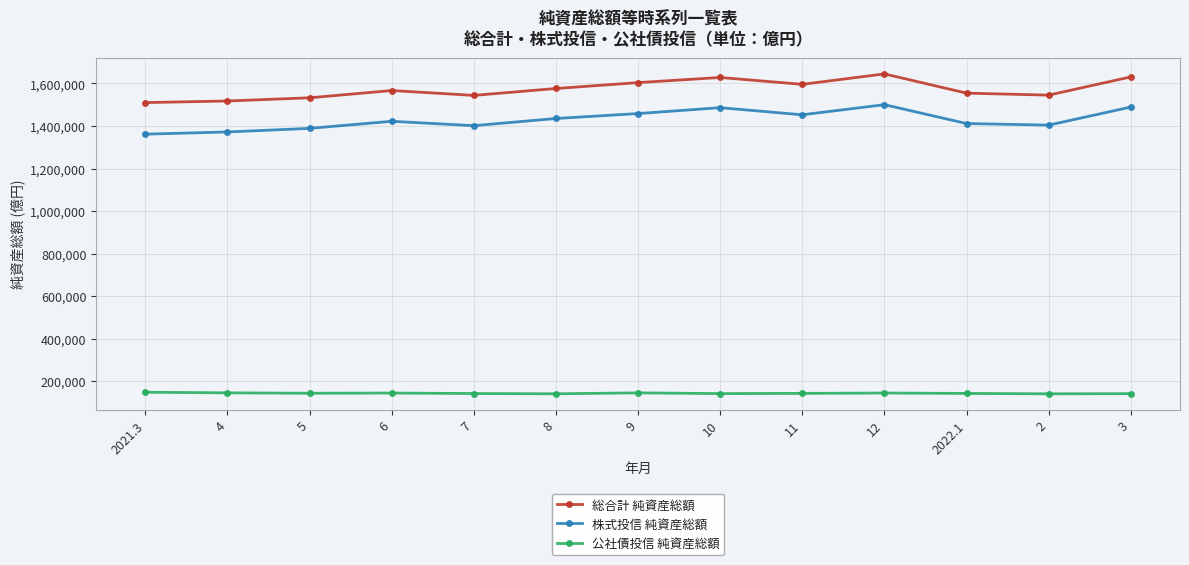

True or false: 総合計 純資産総額 and 株式投信 純資産総額 cross at least once.

False